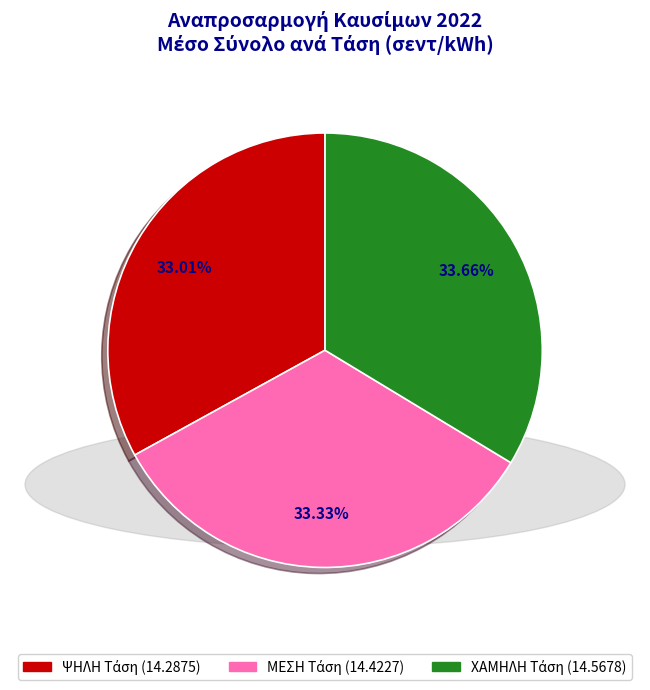

How many segments does this pie chart have?

3